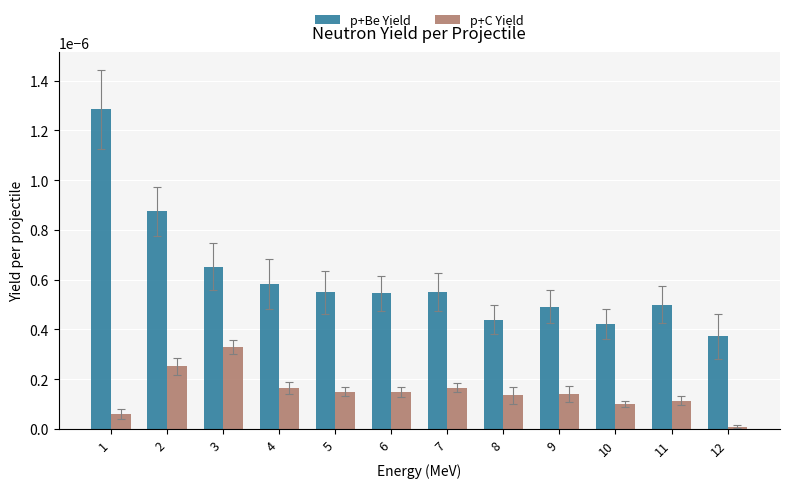

Is the value of p+Be Yield at 3 greater than the value of p+C Yield at 10?

Yes